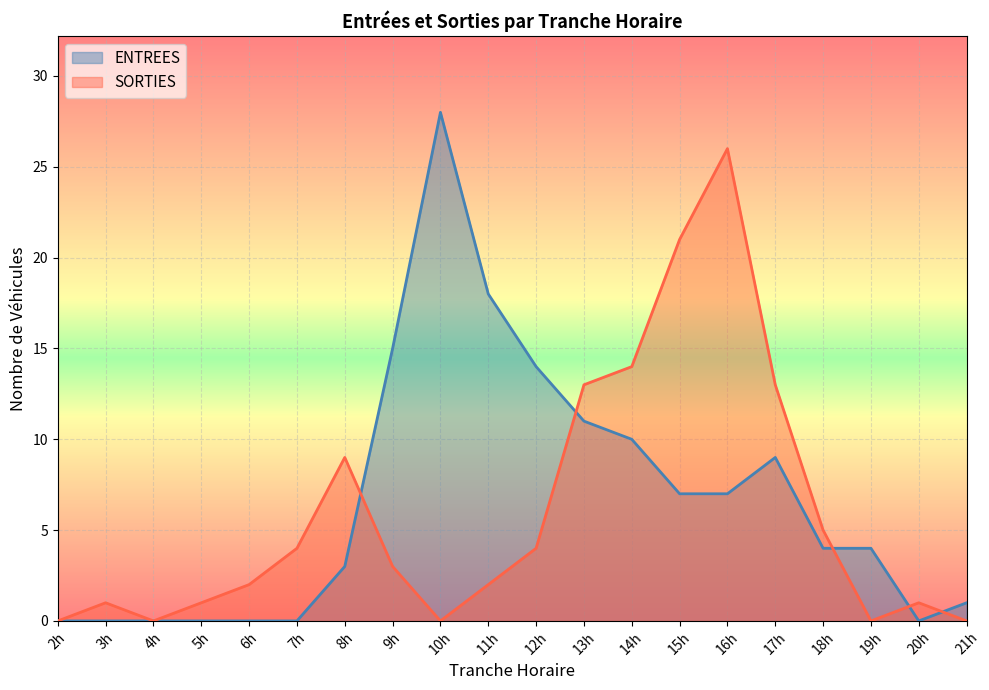

What is the maximum value shown in the chart?

28